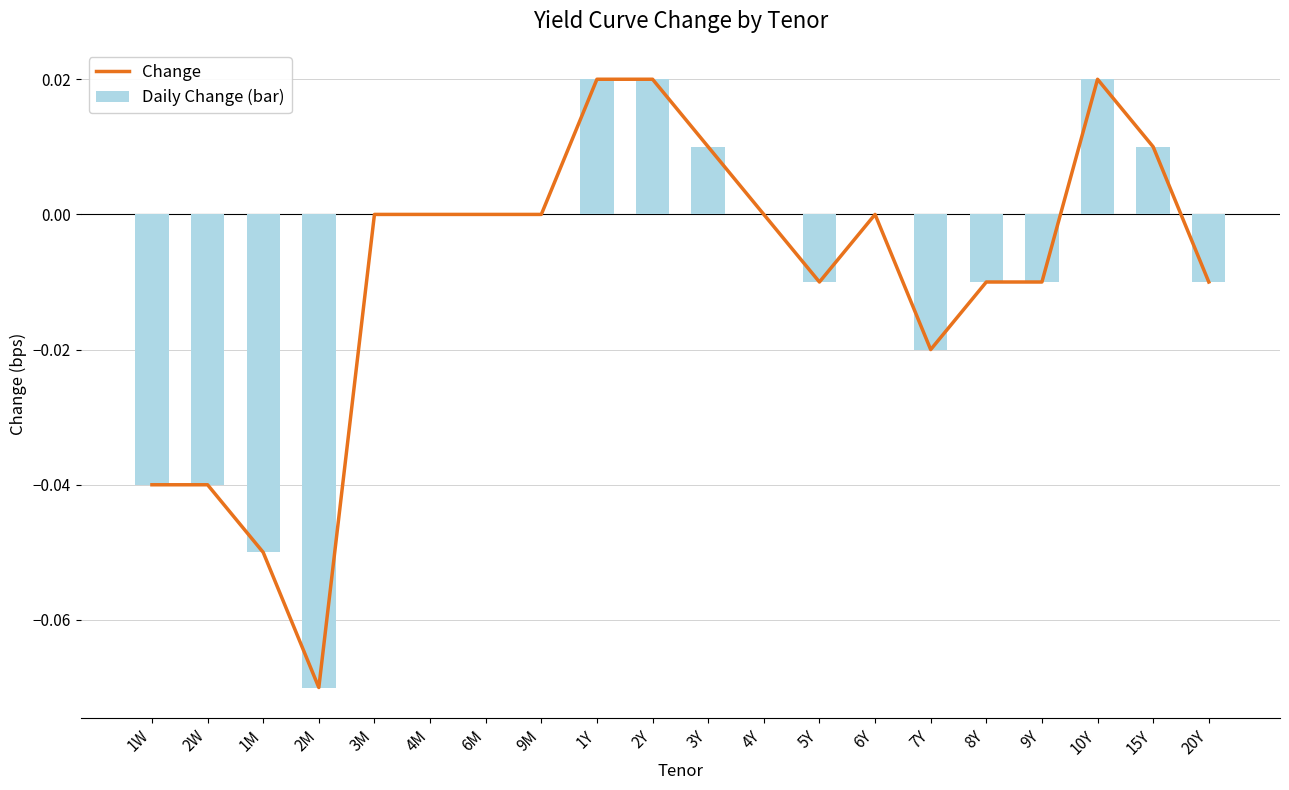

How many values in the Daily Change (bar) series are below 0?

9